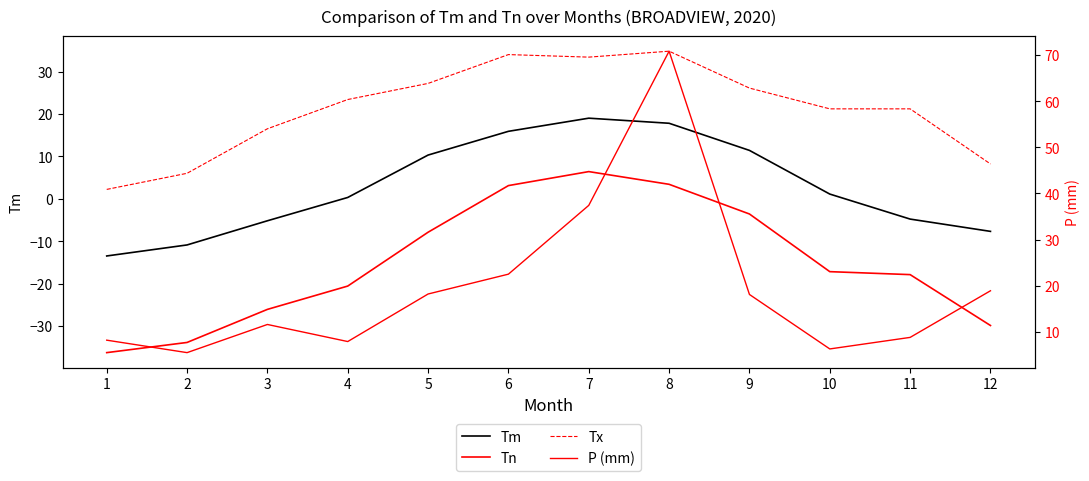

Rank the categories by Tx value from lowest to highest.

1, 2, 12, 3, 10, 11, 4, 9, 5, 7, 6, 8